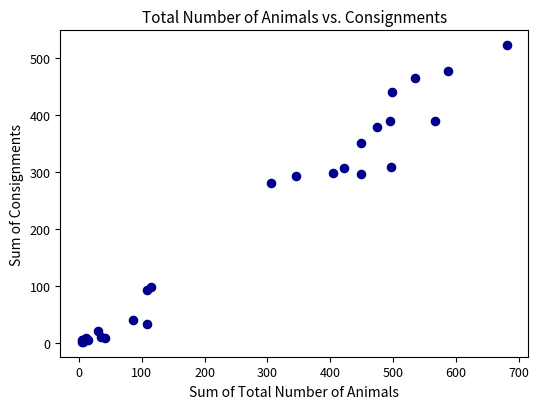

What Y value in the scatter plot is closest to 262?

281